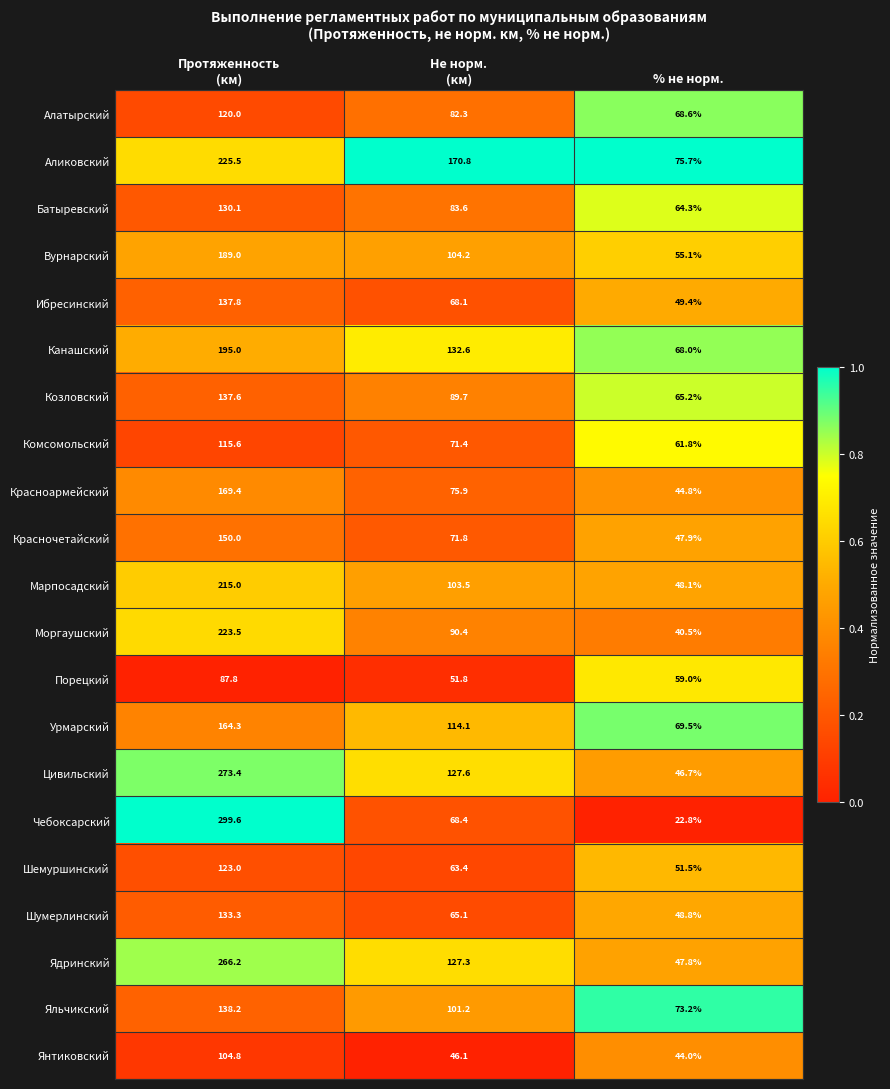

What is the total value across all series at Не норм.
(км)?

1909.3